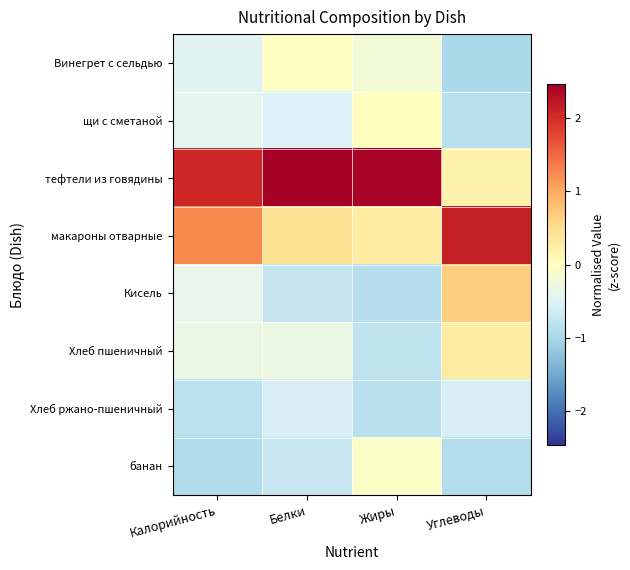

List the series in order of their peak value, lowest first.

Хлеб ржано-пшеничный, банан, Винегрет с сельдью, щи с сметаной, Хлеб пшеничный, Кисель, макароны отварные, тефтели из говядины